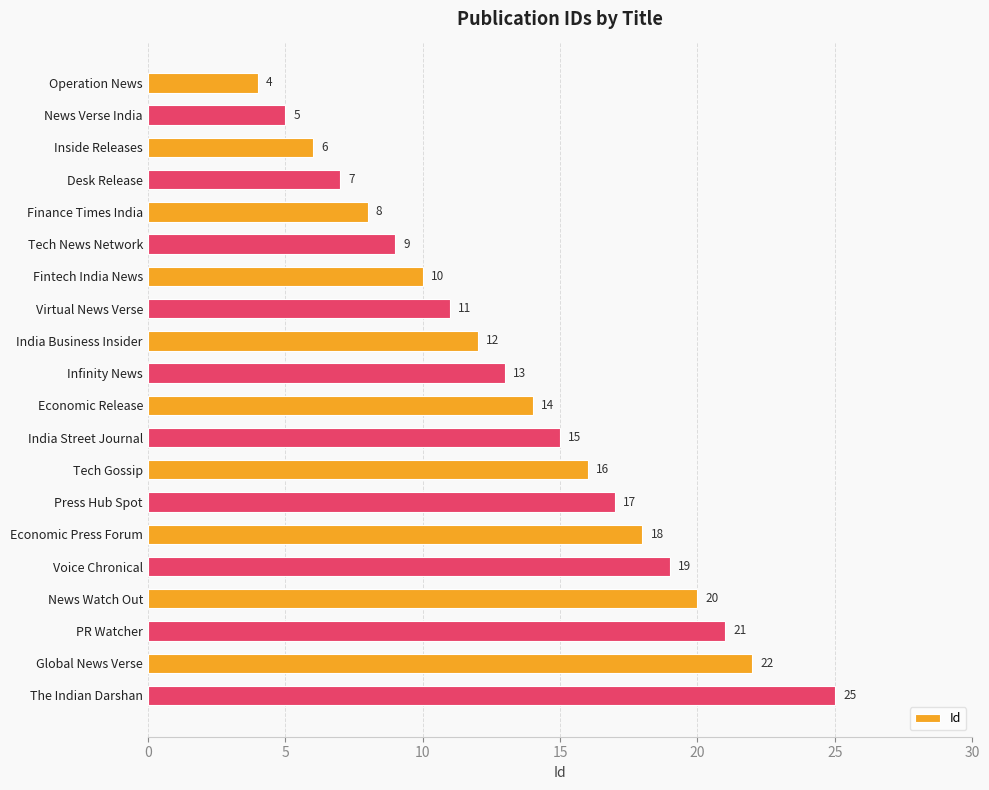

At which category does the chart reach its peak across all series?

The Indian Darshan